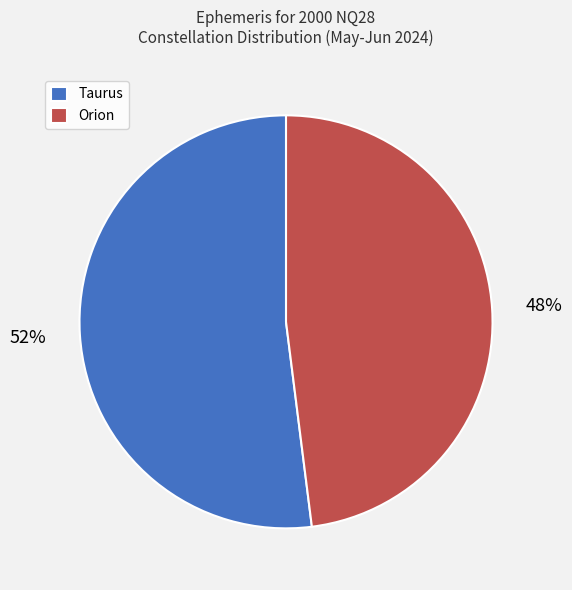

What percentage is the Taurus slice, to the nearest percent?

52%